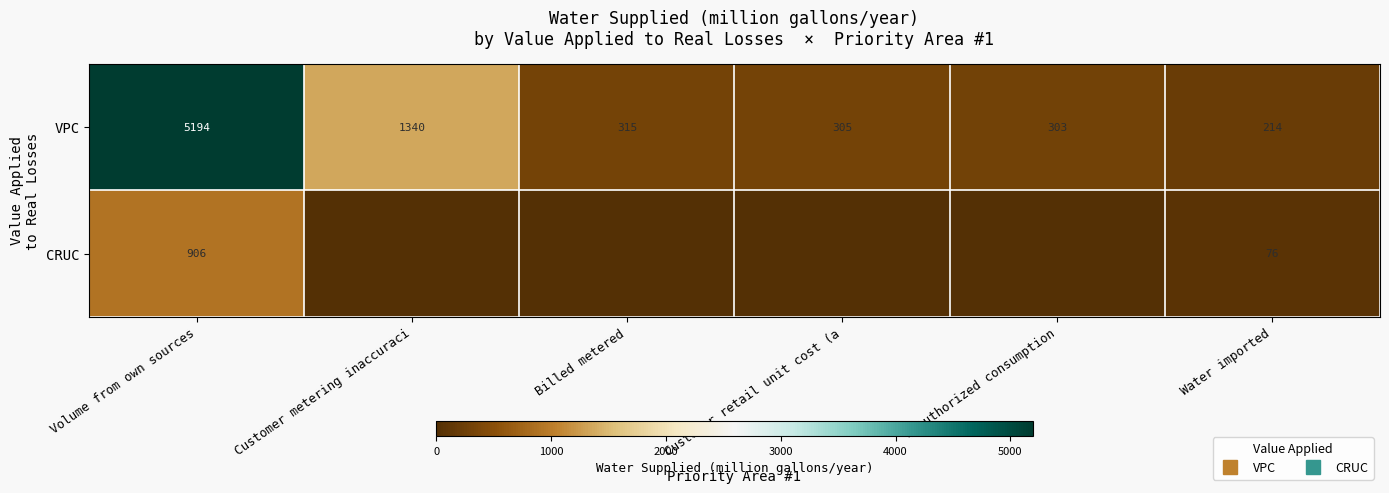

What is the spread (max minus min) of values at Customer retail unit cost (a?

305.1